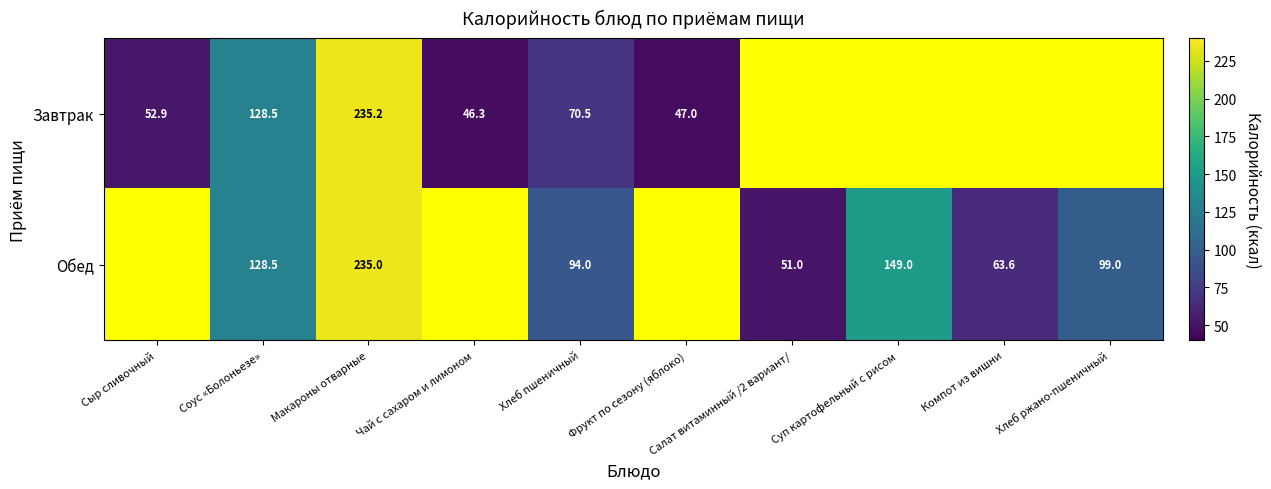

Is it true that Завтрак equals 69.6 at Сыр сливочный?

False